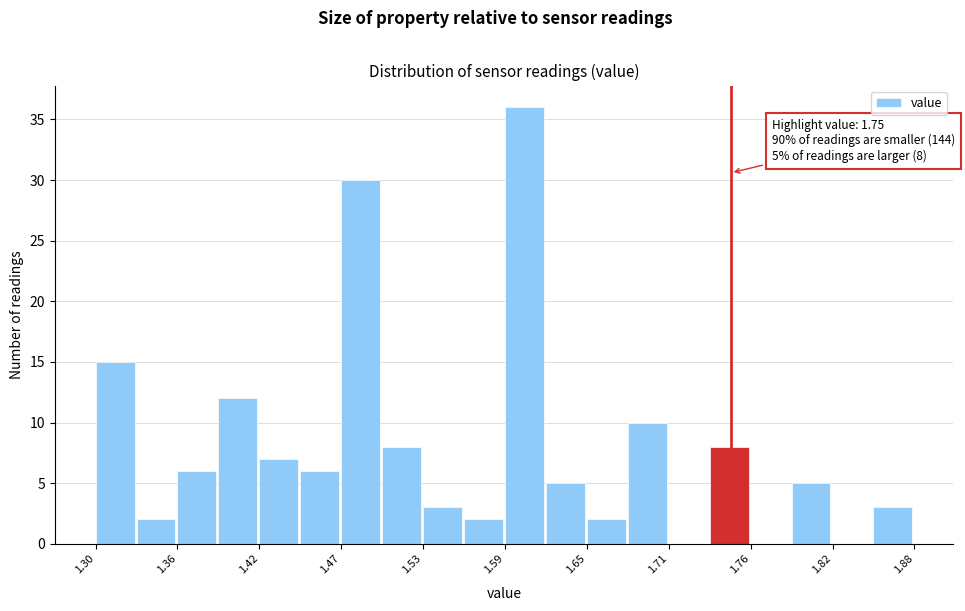

Read against the x-axis, roughly where is the centre of the tallest bar?

1.60